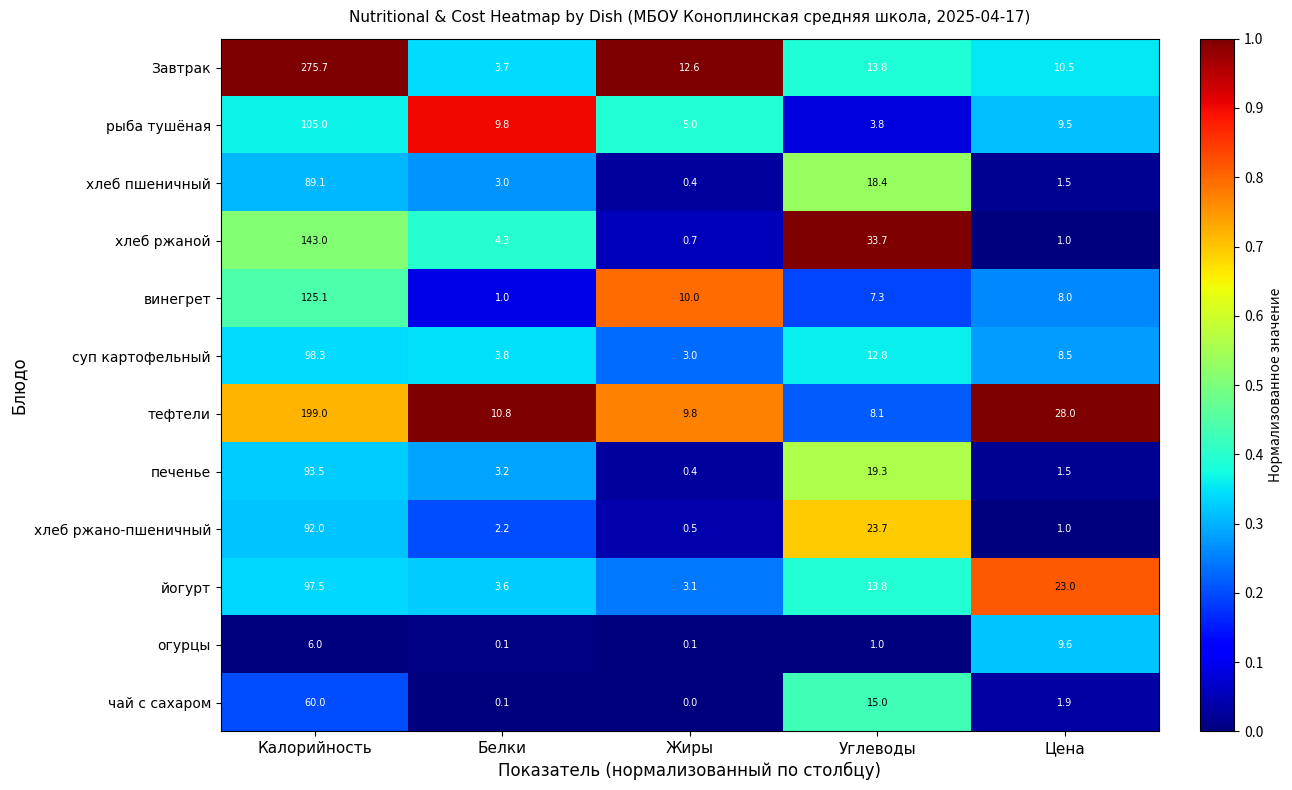

Which series has the largest total across all categories?

Завтрак